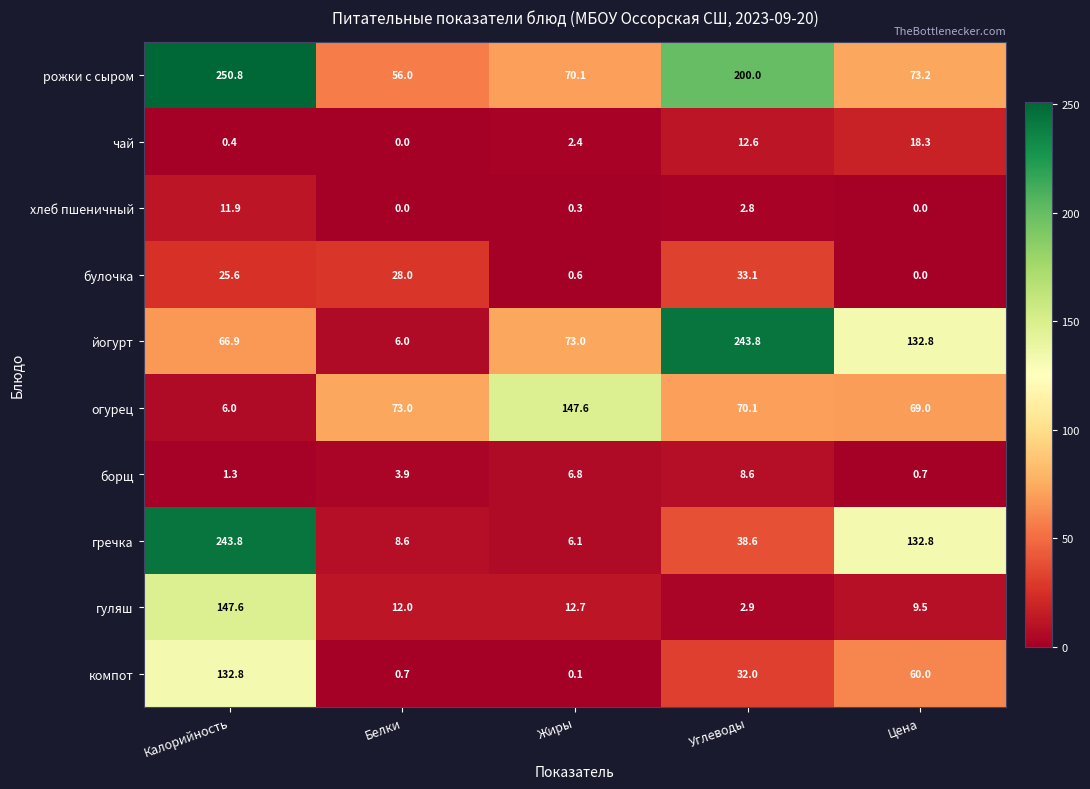

Count the number of data series in this chart.

10